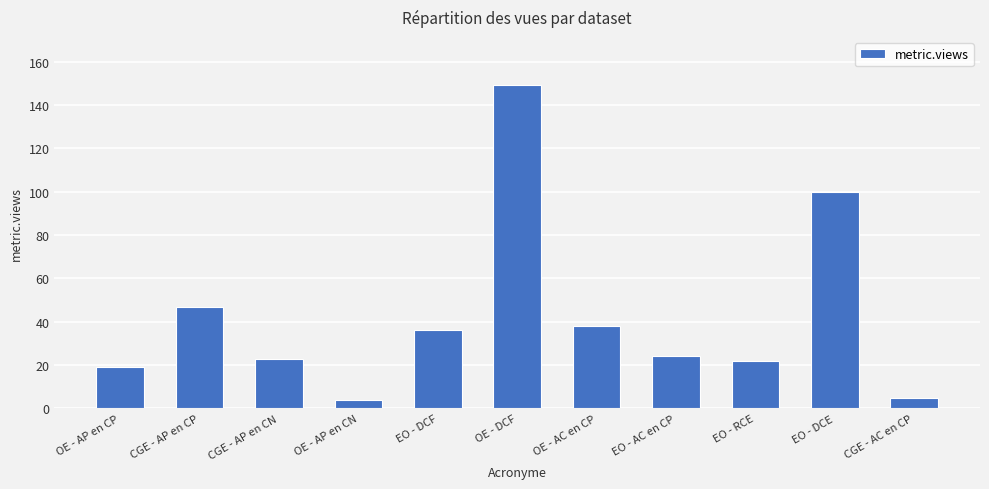

Reading left to right, what are all the values shown in this chart?

19	47	23	4	36	149	38	24	22	100	5